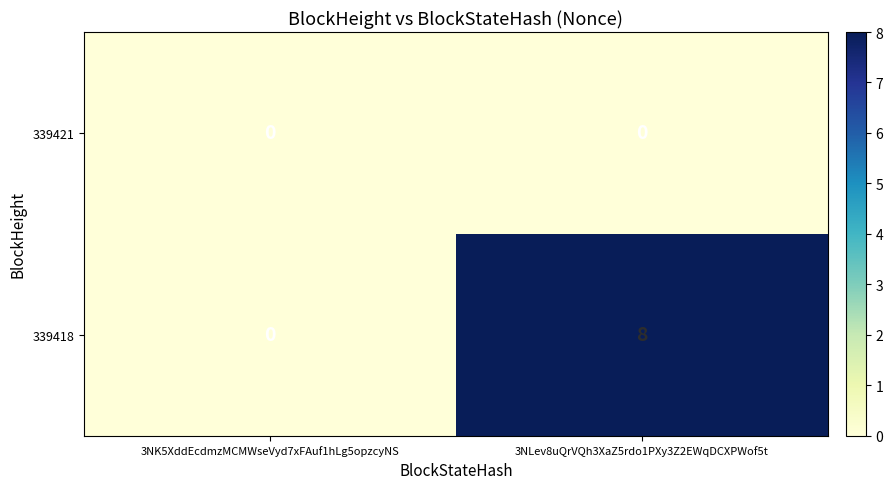

How many series are shown in this chart?

2